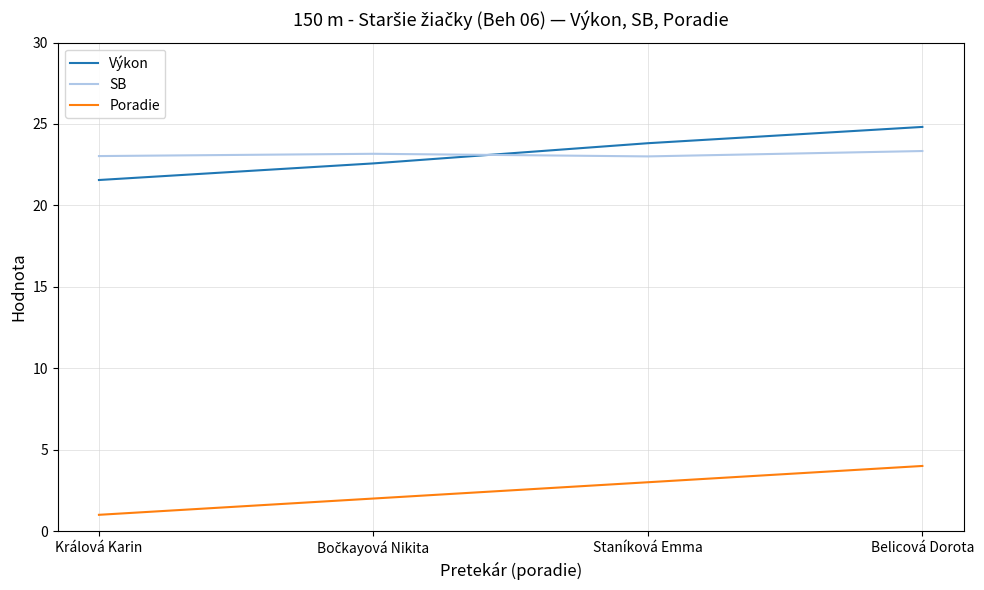

Rank the series at Staníková Emma from lowest to highest value.

Poradie, SB, Výkon